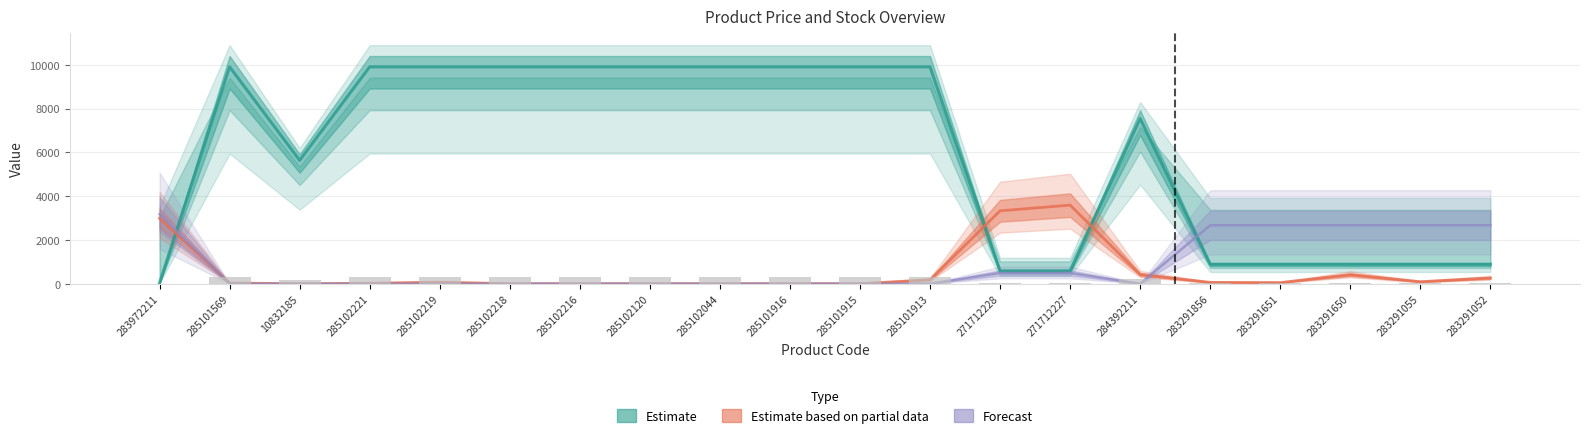

What value does the Ціна series have at 284392211?

7545.9